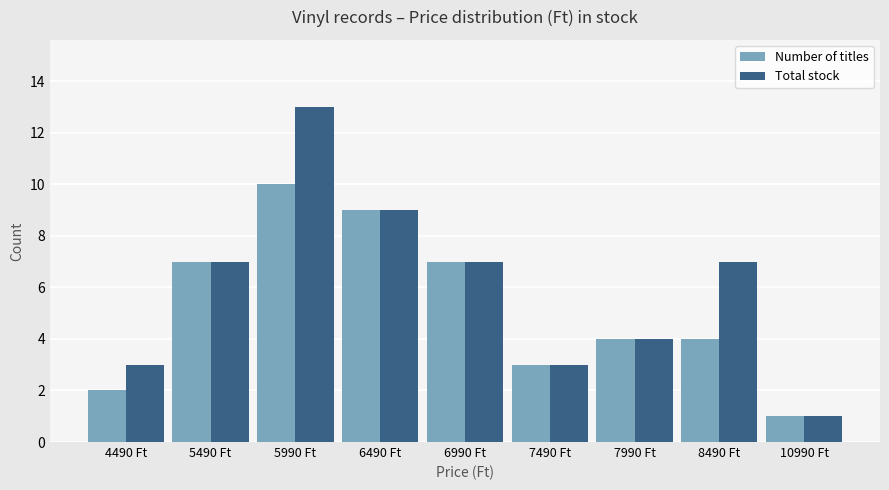

What is the smallest value displayed?

1